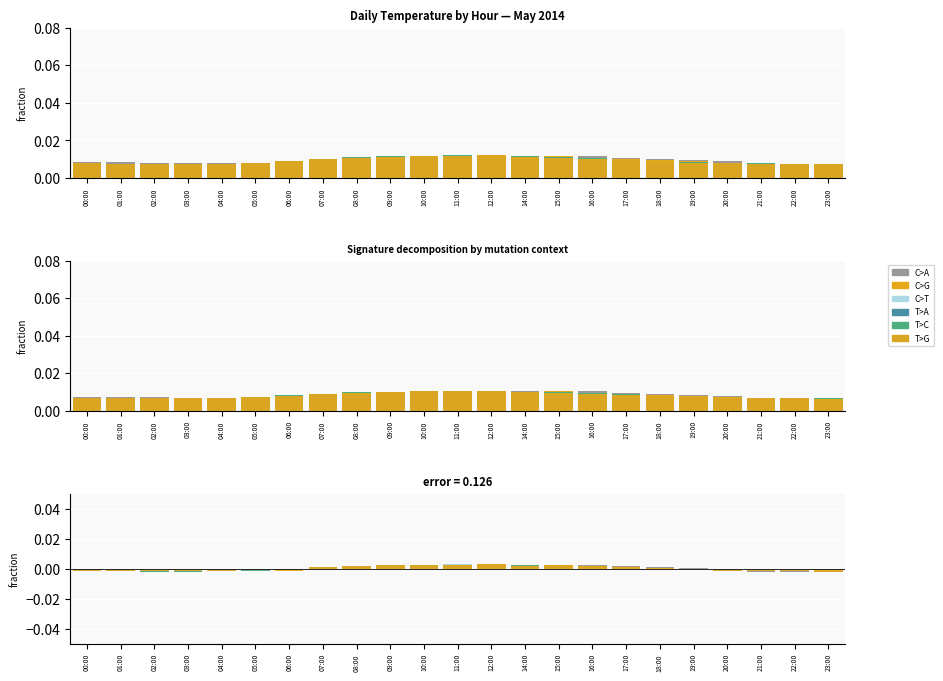

Which label corresponds to the largest value in the chart?

12:00